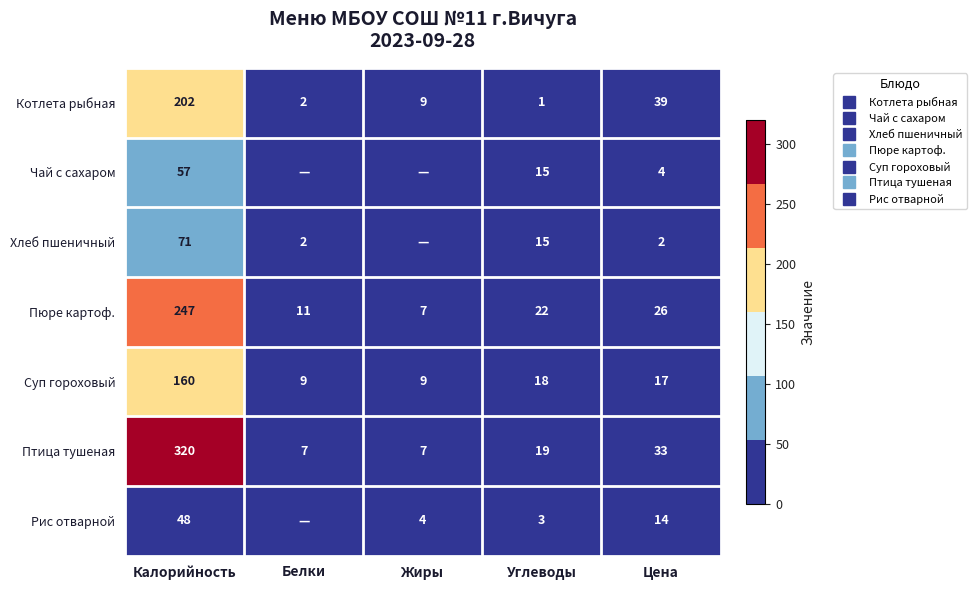

Which series has the widest spread of values?

Птица тушеная